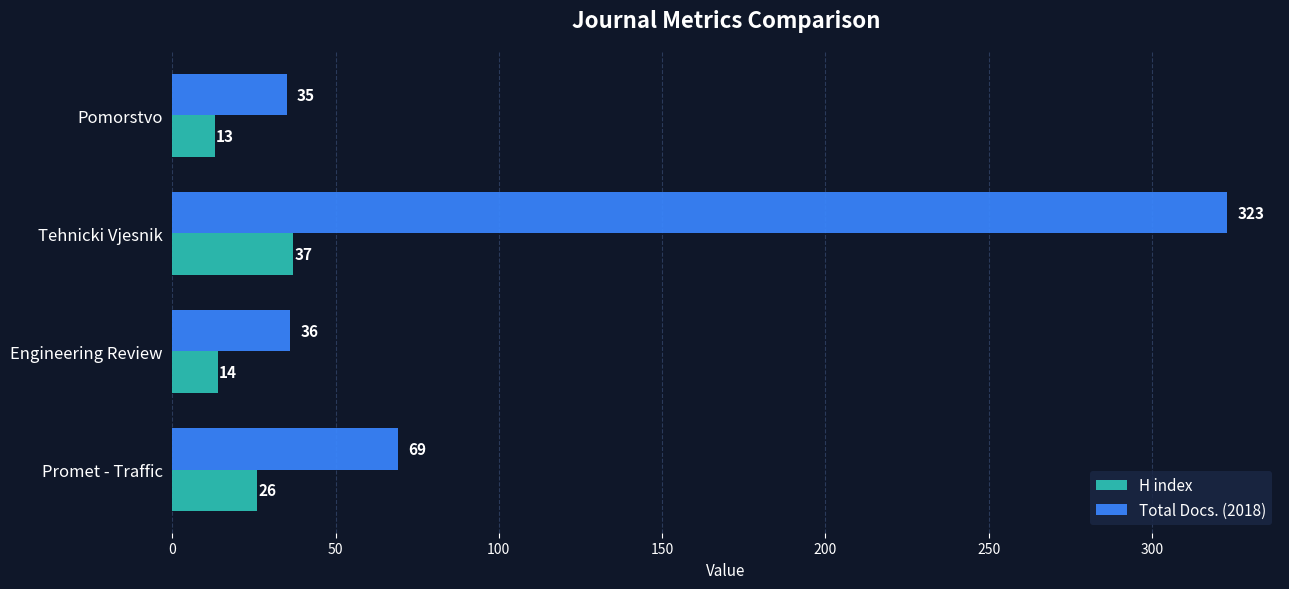

What is the highest value of the Total Docs. (2018) series?

323